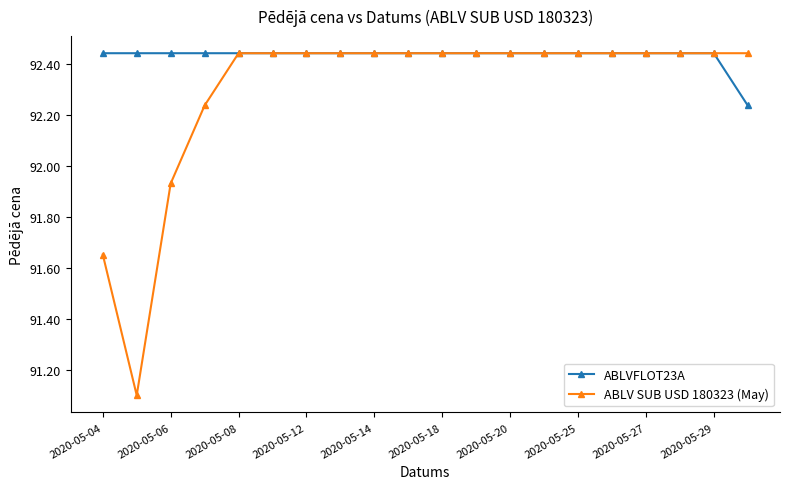

Rank the series by their average value, from lowest to highest.

ABLV SUB USD 180323 (May), ABLVFLOT23A